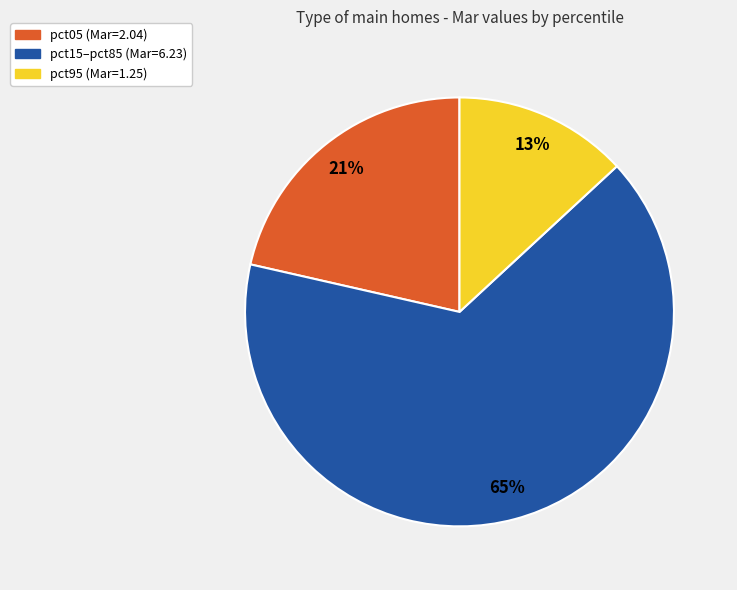

Is there any slice that represents more than half of the pie?

Yes